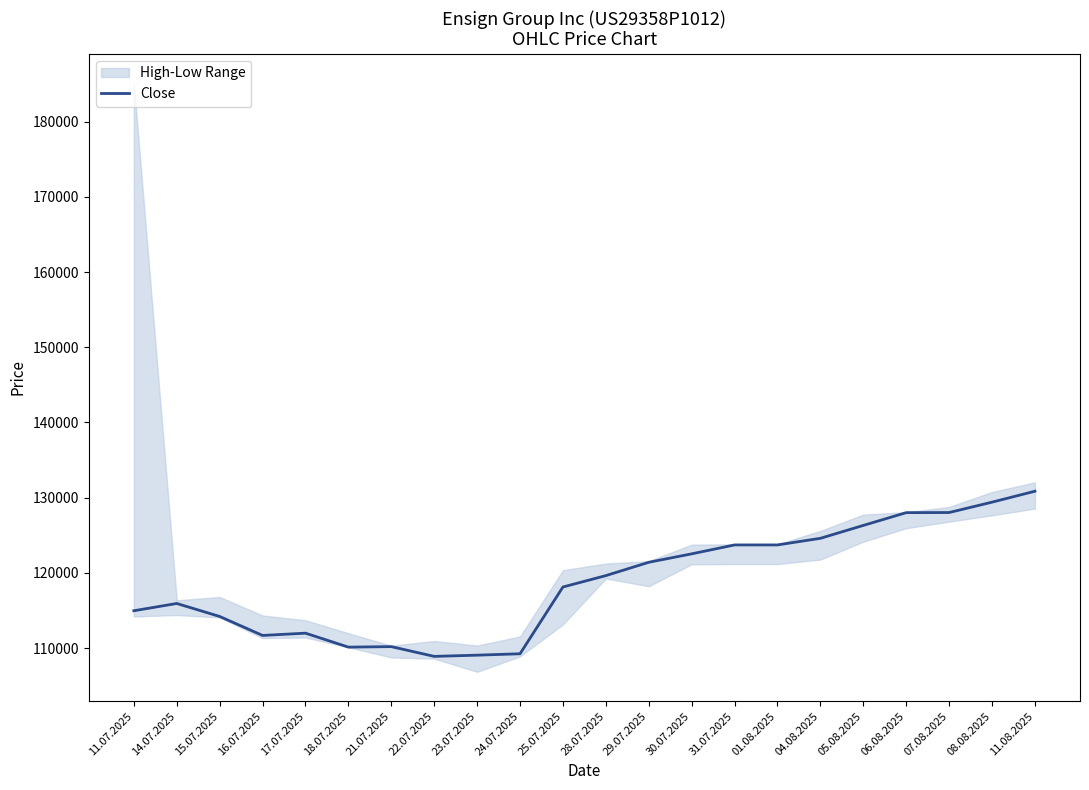

True or false: the data shows 194761 at 30.07.2025.

False